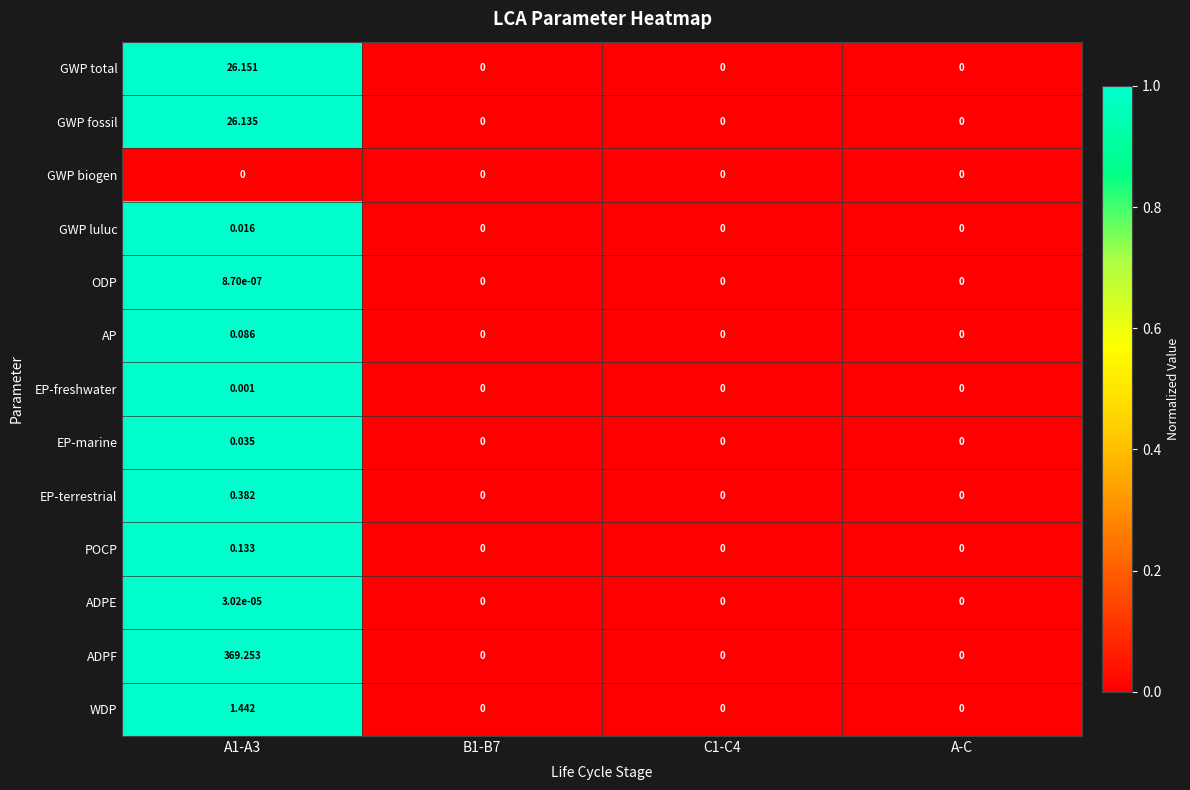

Rank the series by their maximum value, from highest to lowest.

ADPF, GWP total, GWP fossil, WDP, EP-terrestrial, POCP, AP, EP-marine, GWP luluc, EP-freshwater, ADPE, ODP, GWP biogen